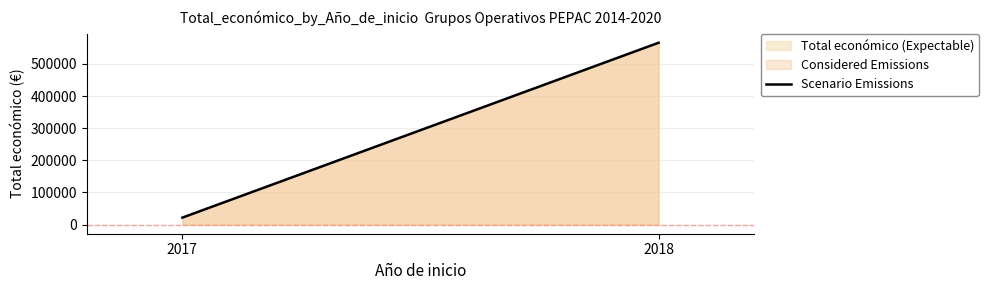

Reading left to right, list all the values displayed in this chart.

21808	565835